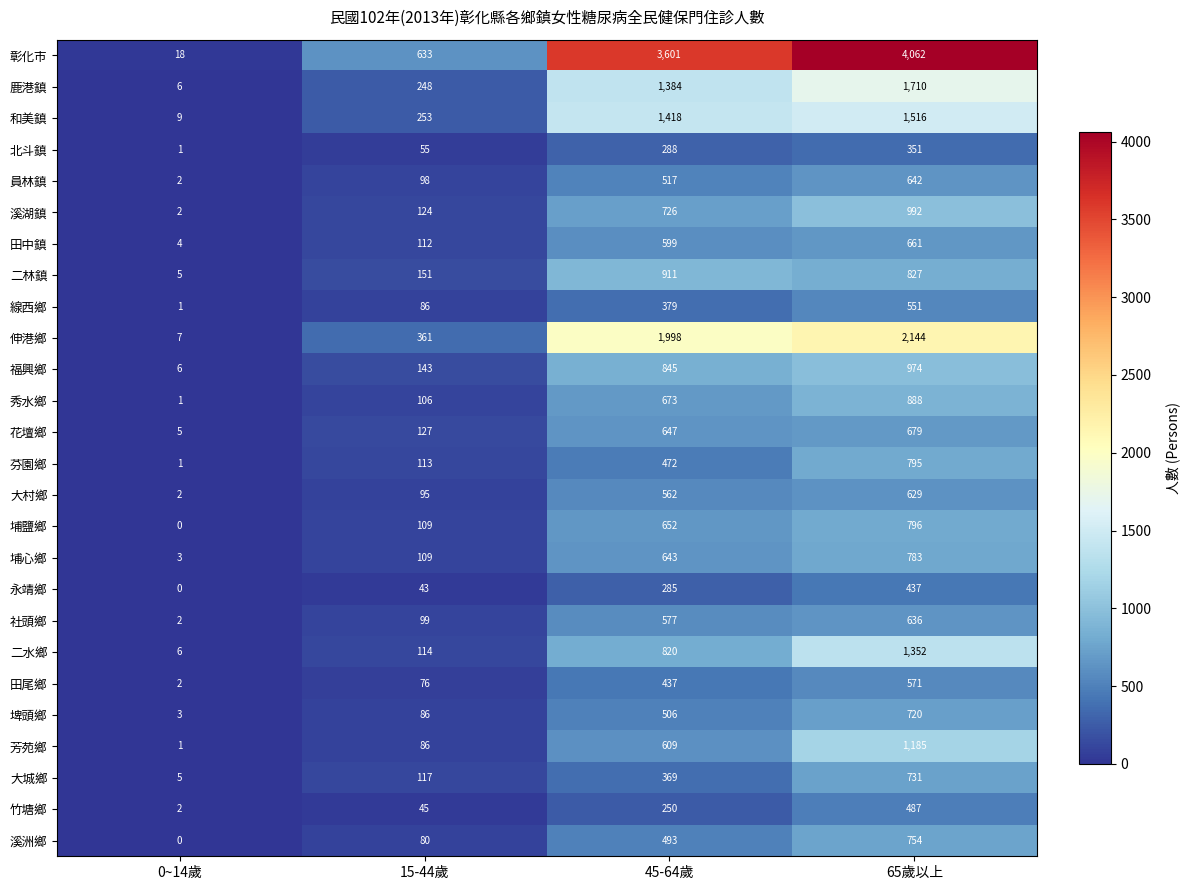

Between 45-64歲 and 65歲以上, which series saw the biggest shift?

芳苑鄉